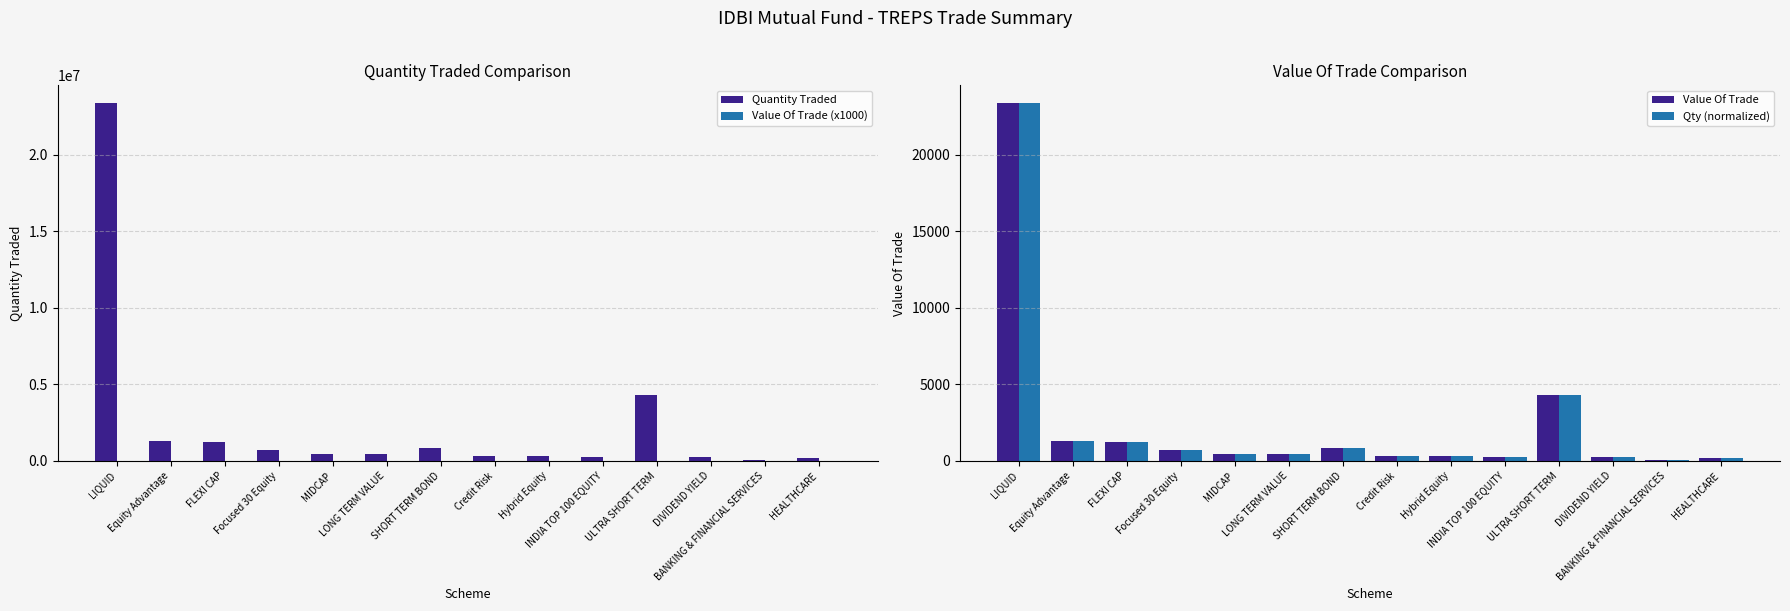

At which category does the chart reach its peak across all series?

LIQUID